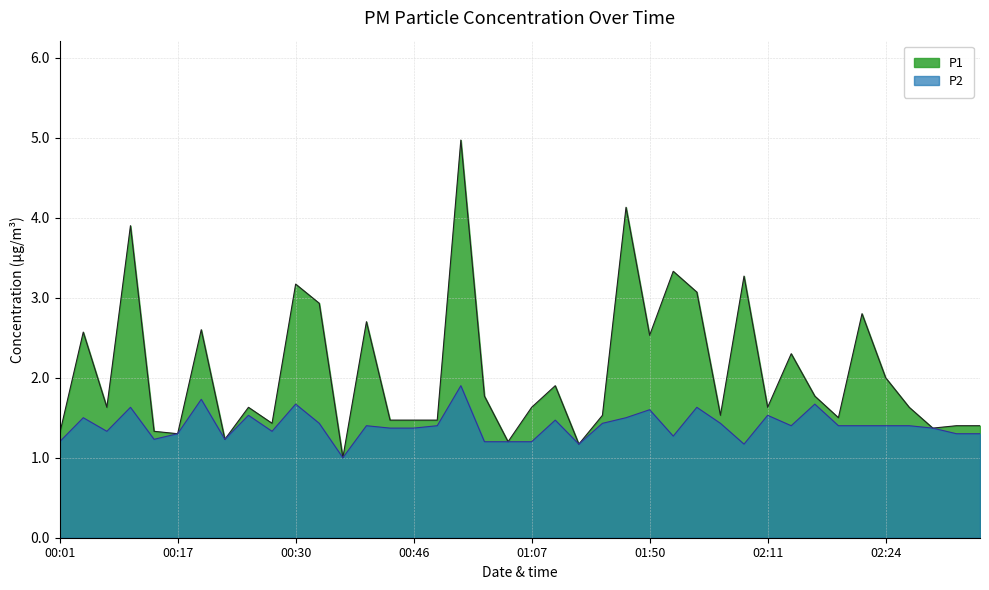

At which category does P2 reach its first local valley?

00:09